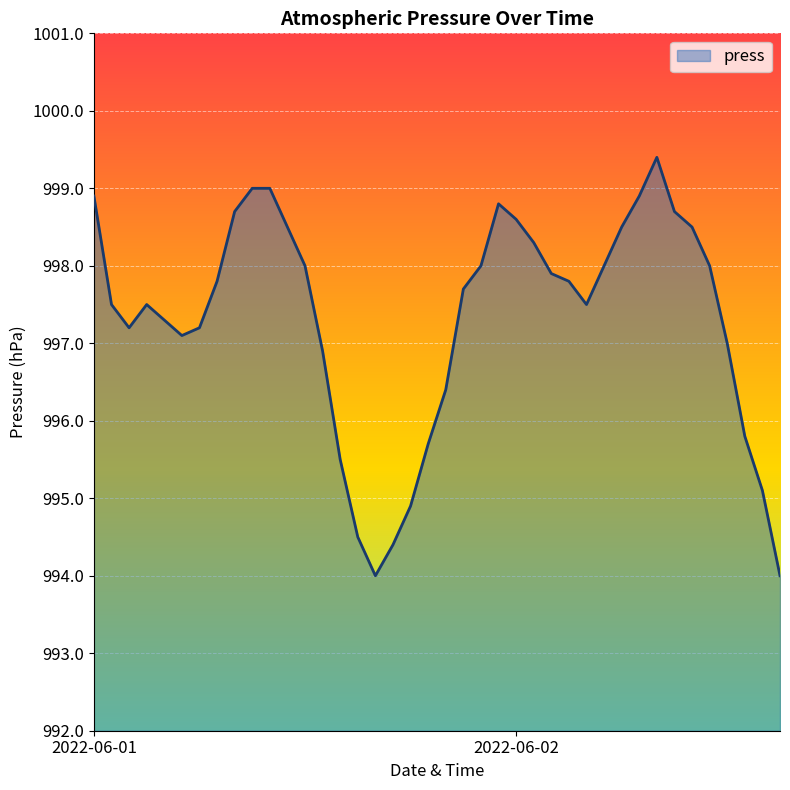

What is the difference between the maximum and minimum values?

5.4